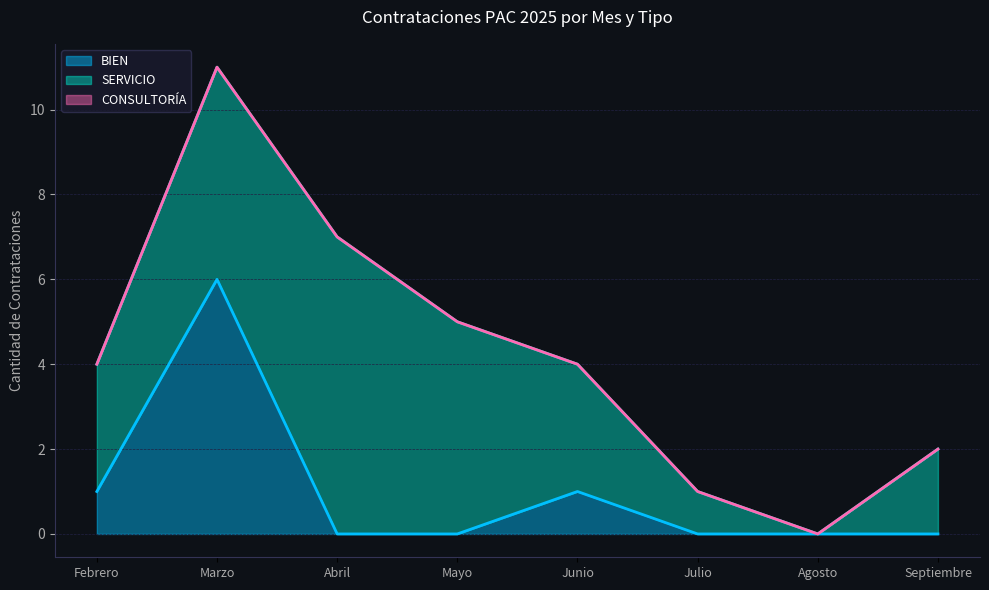

True or false: BIEN has a value of 1 at Junio.

True